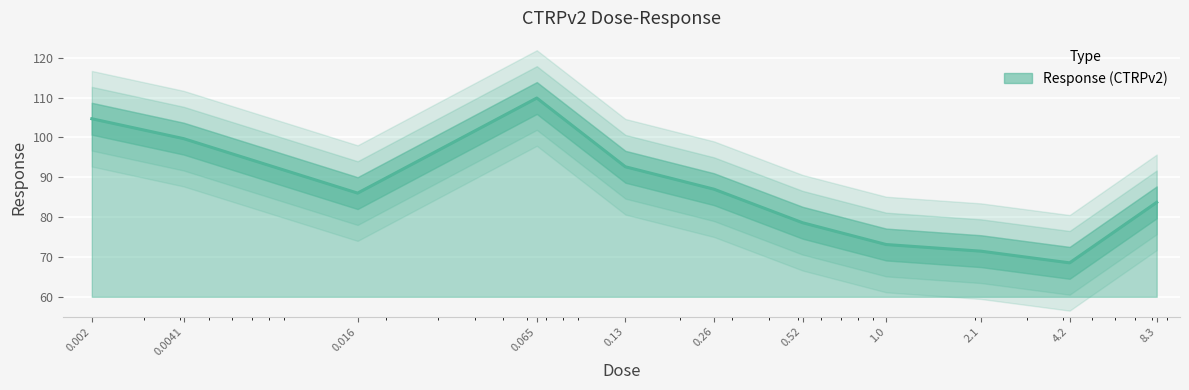

Reading left to right, extract all data points from this chart.

104.7	99.7	86.0	109.9	92.6	87.0	78.6	73.1	71.5	68.5	83.7